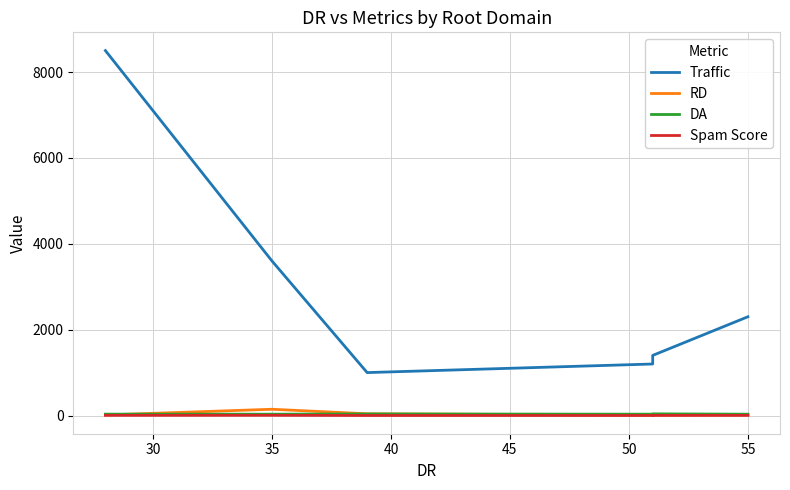

What is the minimum value shown in the chart?

1